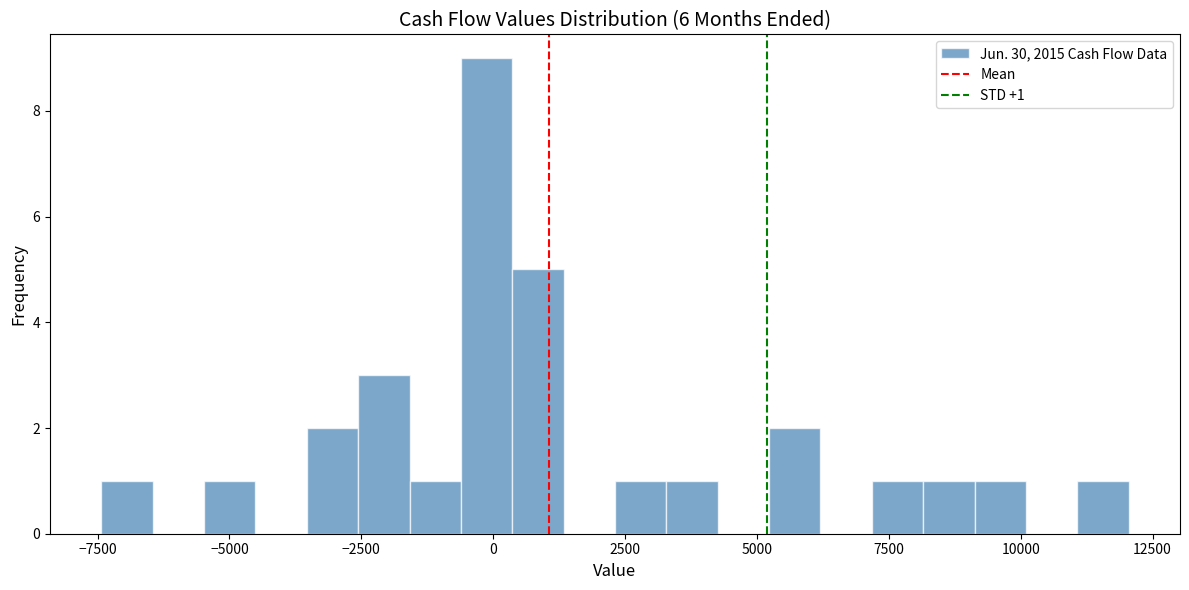

Around what value on the x-axis is the tallest bar? Give the approximate position of its centre, as read against the axis.

0